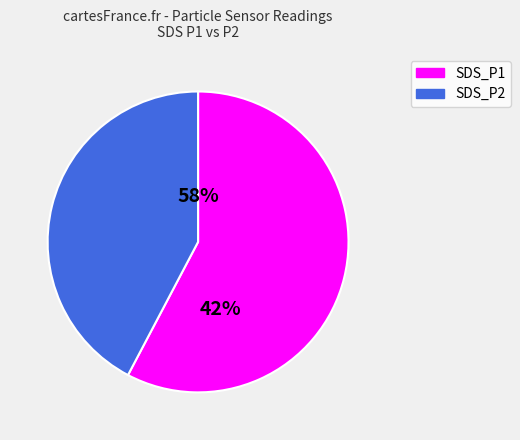

Is it true that SDS_P1 is 58% of the pie?

True